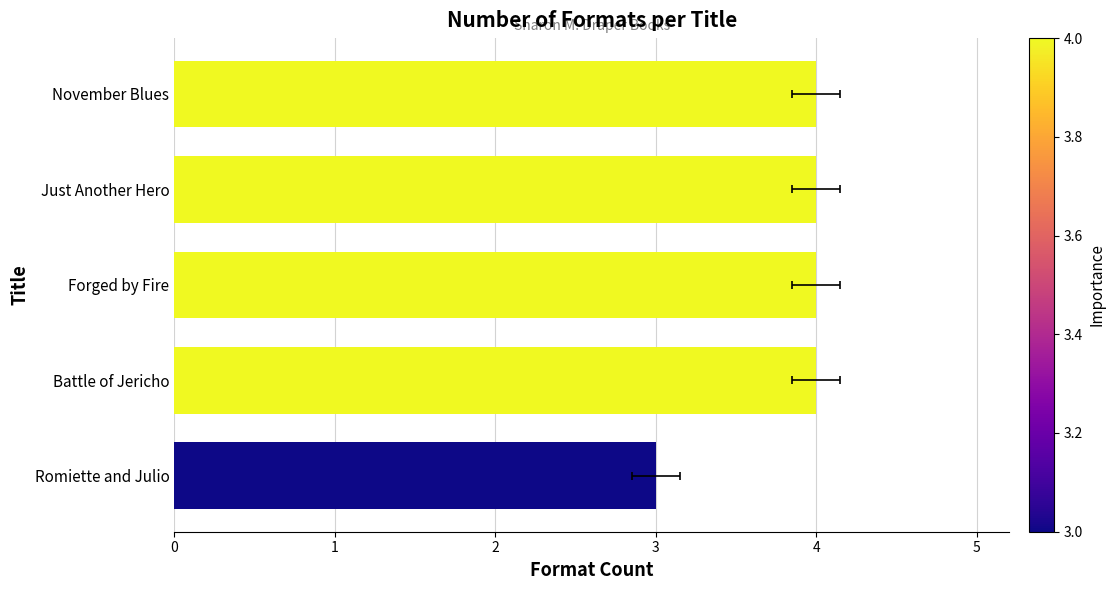

Approximately how many times larger is the value at November Blues compared to Just Another Hero?

1.0